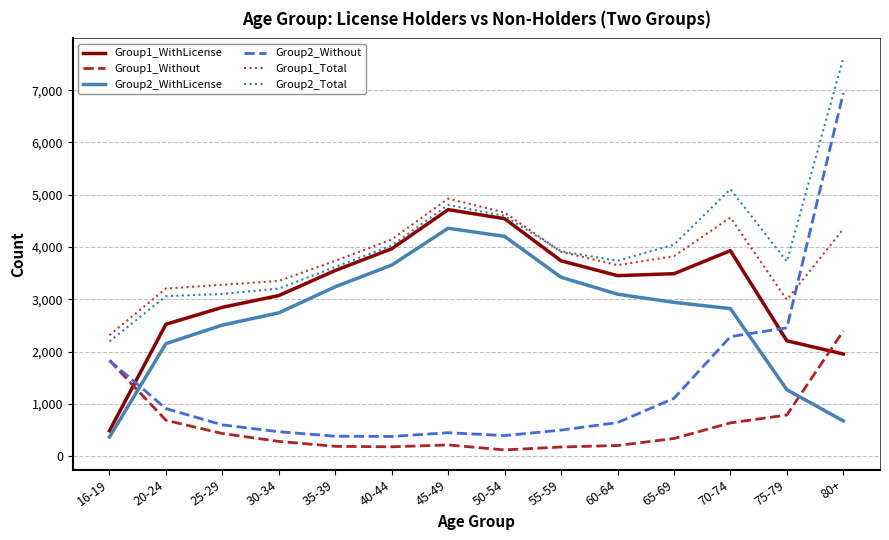

Between 55-59 and 60-64, which series saw the biggest shift?

Group2_WithLicense